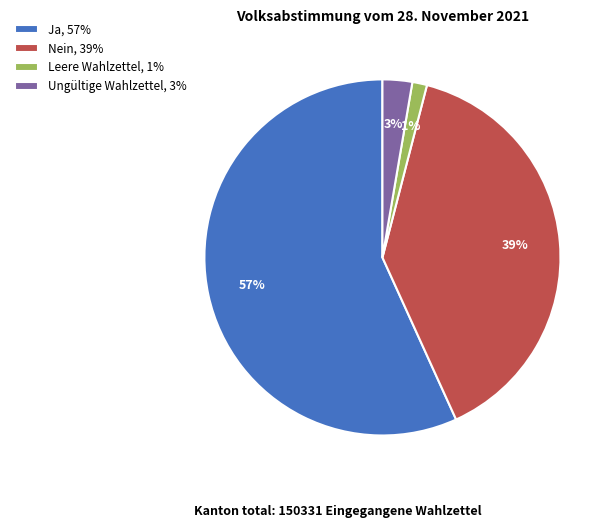

Is it true that Leere Wahlzettel is 1% of the pie?

True